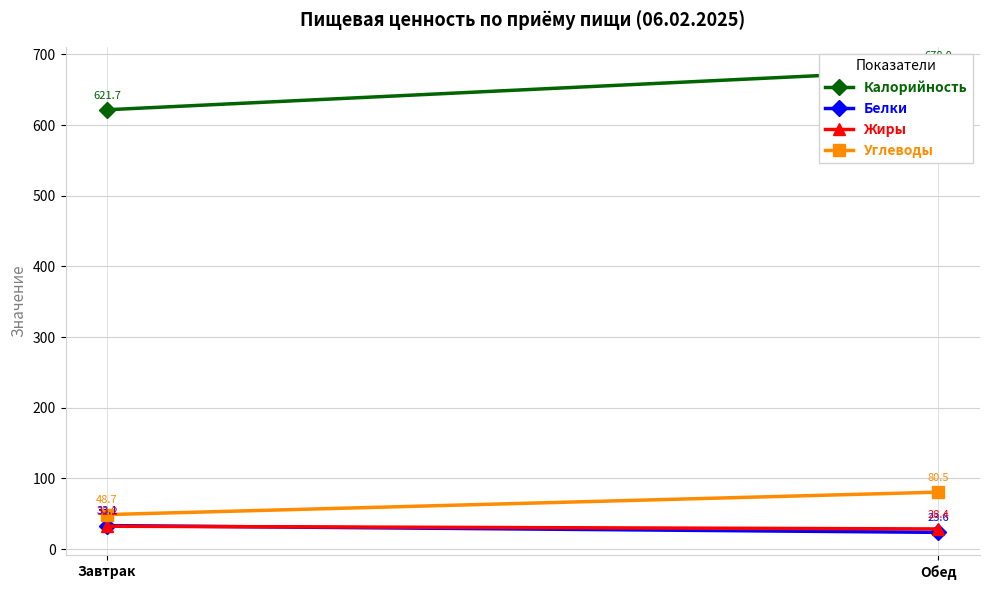

Between Завтрак and Обед, which series saw the biggest shift?

Калорийность